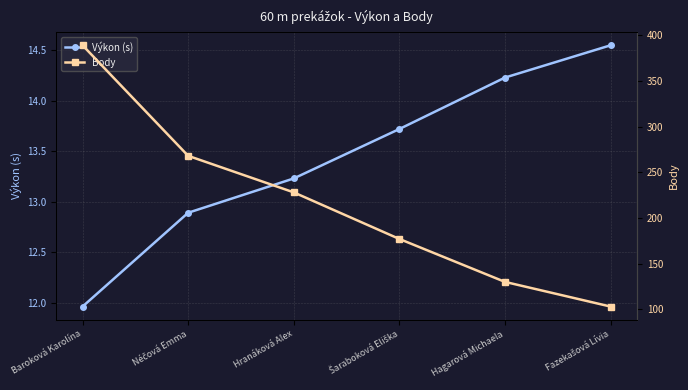

What are all the series names shown in the legend?

Výkon (s), Body